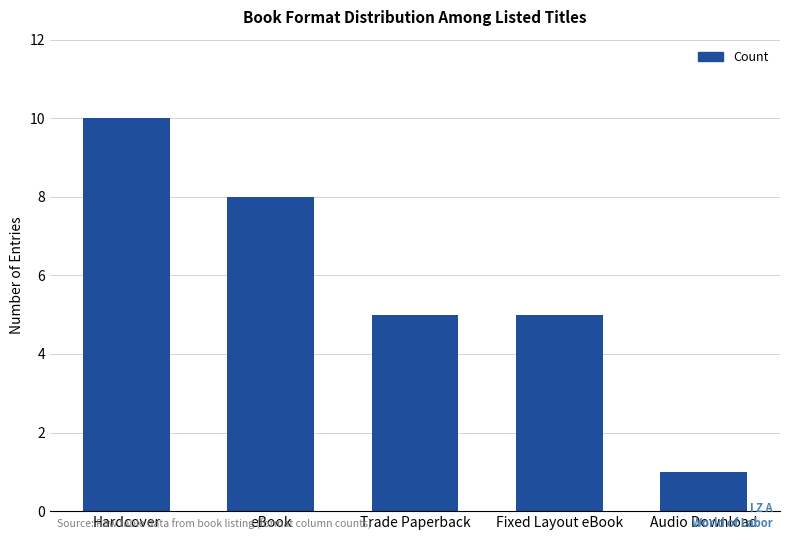

Which category has the lowest value across all series?

Audio Download